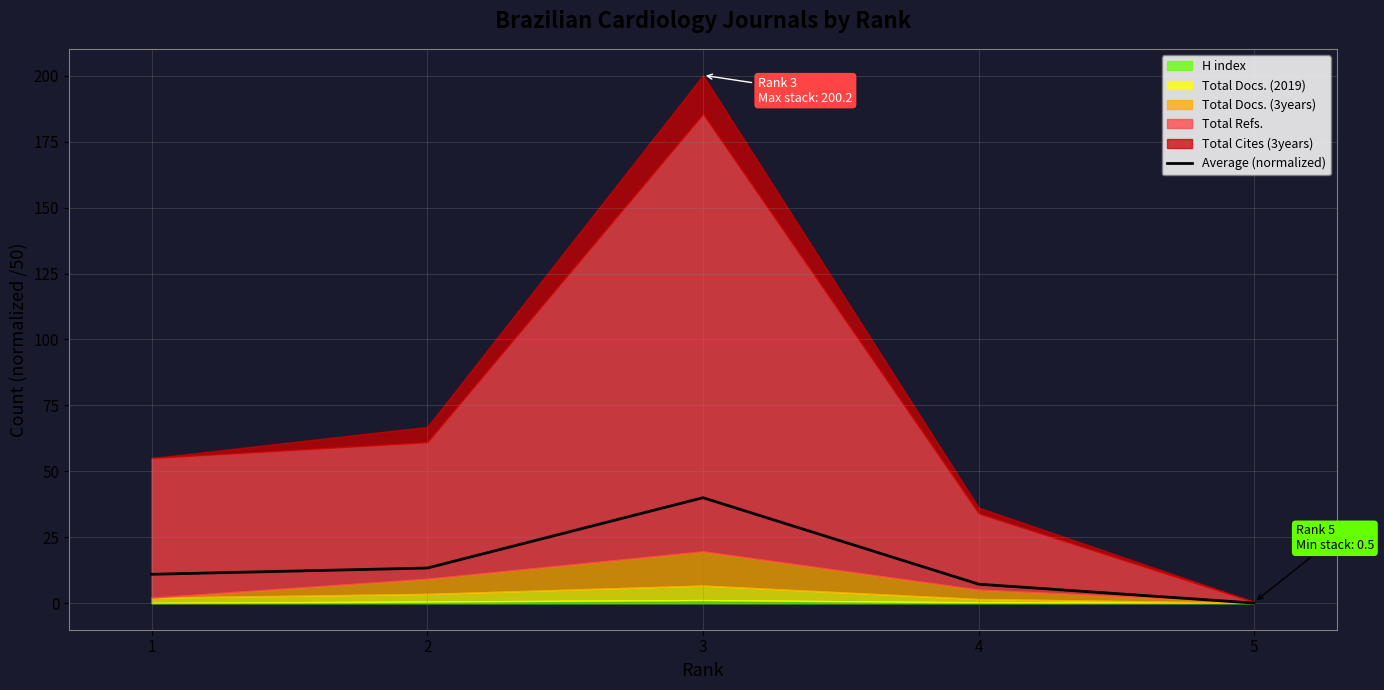

Reading left to right, list all the values displayed in this chart.

1=11.0	2=13.4	3=40.0	4=7.3	5=0.1